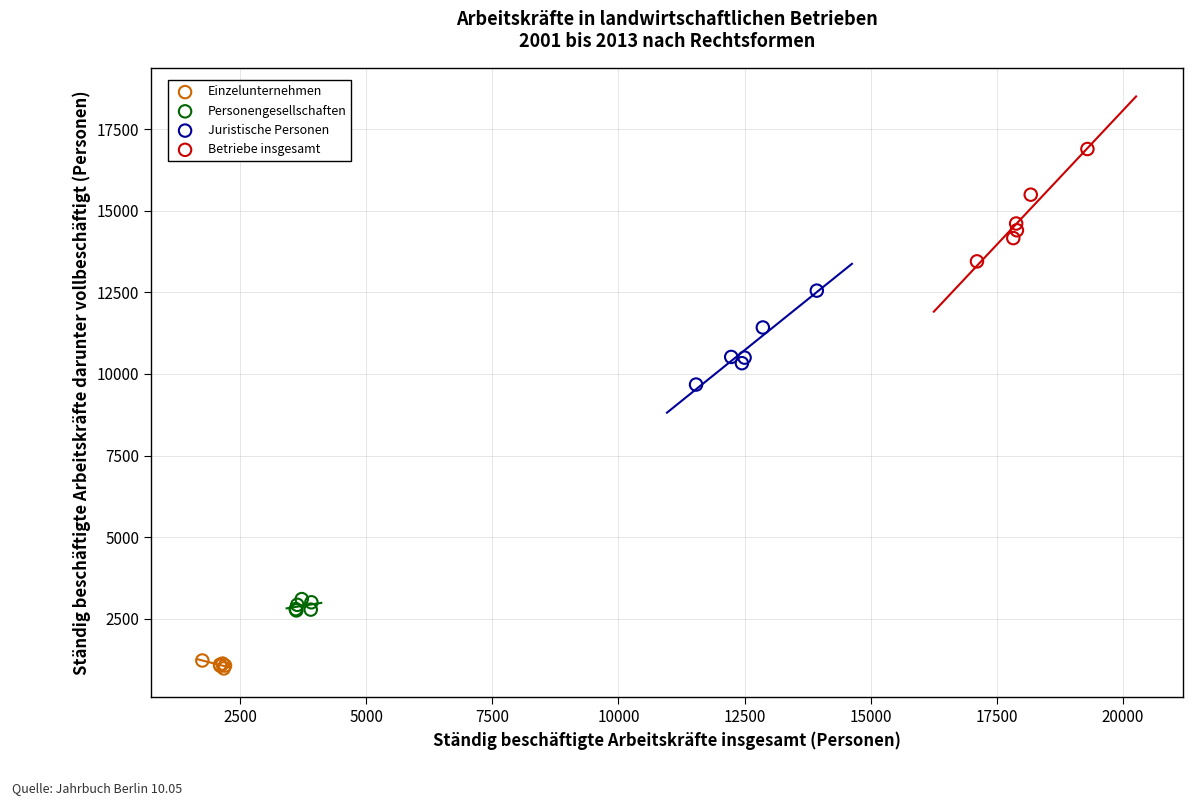

Which series has the widest spread of Y values?

Betriebe insgesamt